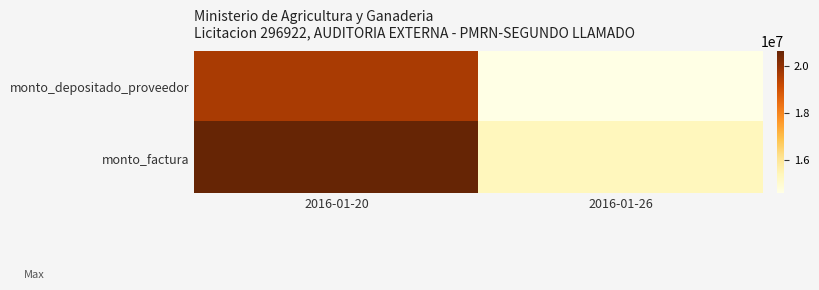

Rank the series by their maximum value, from highest to lowest.

monto_factura, monto_depositado_proveedor